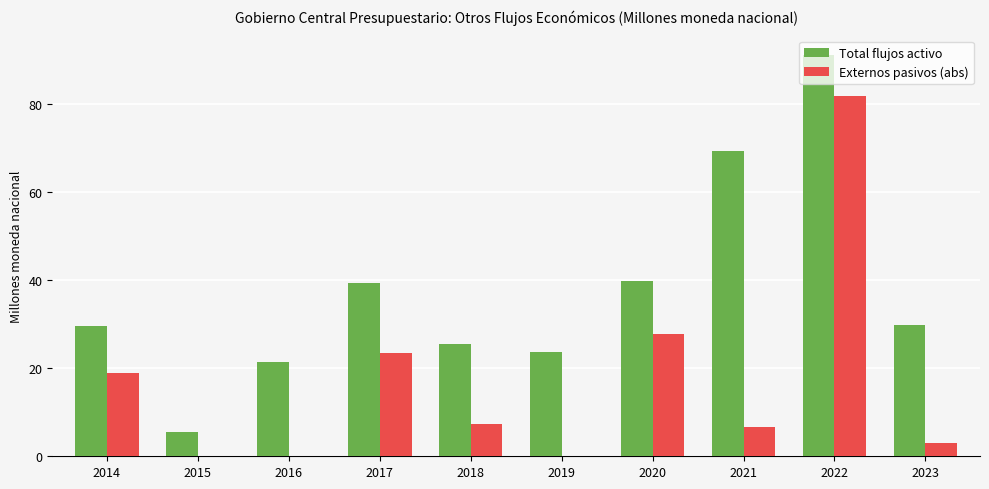

What is the spread (max minus min) of values at 2017?

15.7